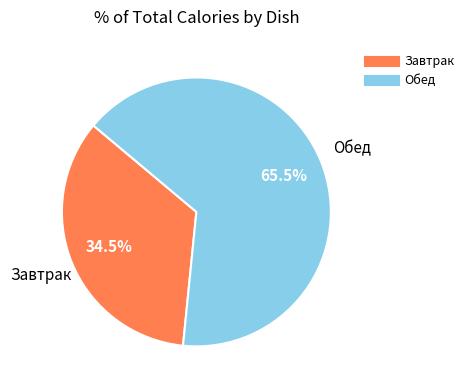

To the nearest percent, what is the average slice percentage?

50%